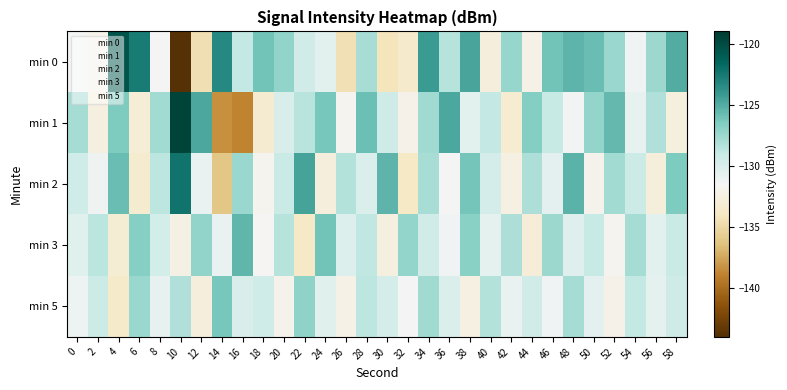

Reading right to left, list all the values displayed in this chart.

min 0: 58=-125.0	56=-127.5	54=-131.3	52=-127.5	50=-125.8	48=-125.4	46=-126.1	44=-132.3	42=-127.4	40=-132.7	38=-124.7	36=-128.4	34=-124.3	32=-133.5	30=-134.2	28=-128.0	26=-134.4	24=-130.4	22=-129.6	20=-127.2	18=-126.0	16=-128.9	14=-123.3	12=-134.6	10=-143.9	8=-131.5	6=-122.7	4=-120.5	2=-132.1	0=-131.3
min 1: 58=-132.6	56=-128.2	54=-130.8	52=-125.6	50=-127.3	48=-131.4	46=-129.1	44=-126.7	42=-133.2	40=-128.9	38=-130.5	36=-124.8	34=-127.6	32=-132.1	30=-129.4	28=-125.9	26=-131.7	24=-126.3	22=-128.5	20=-130.0	18=-133.3	16=-138.9	14=-138.3	12=-124.8	10=-119.5	8=-127.7	6=-133.0	4=-126.5	2=-132.5	0=-127.8
min 2: 58=-126.5	56=-132.8	54=-129.3	52=-127.7	50=-131.9	48=-125.3	46=-130.6	44=-128.1	42=-132.4	40=-129.8	38=-126.2	36=-131.5	34=-127.9	32=-133.8	30=-125.4	28=-130.1	26=-128.3	24=-132.7	22=-124.6	20=-129.2	18=-131.8	16=-127.4	14=-136.1	12=-130.9	10=-122.3	8=-128.7	6=-133.4	4=-125.8	2=-131.2	0=-129.5
min 3: 58=-129.2	56=-130.5	54=-127.8	52=-131.7	50=-129.0	48=-130.3	46=-127.5	44=-132.9	42=-128.1	40=-130.7	38=-126.9	36=-131.3	34=-129.6	32=-127.3	30=-132.5	28=-128.8	26=-130.2	24=-126.1	22=-133.7	20=-128.4	18=-131.6	16=-125.5	14=-130.9	12=-127.2	10=-132.3	8=-129.7	6=-126.8	4=-133.1	2=-128.6	0=-130.4
min 5: 58=-129.4	56=-130.7	54=-128.9	52=-132.1	50=-130.6	48=-127.8	46=-131.3	44=-129.6	42=-130.9	40=-128.3	38=-132.4	36=-130.1	34=-127.6	32=-131.5	30=-129.8	28=-128.7	26=-132.2	24=-130.4	22=-127.1	20=-131.9	18=-129.5	16=-130.0	14=-126.3	12=-132.7	10=-128.2	8=-130.8	6=-127.4	4=-133.6	2=-129.3	0=-131.1